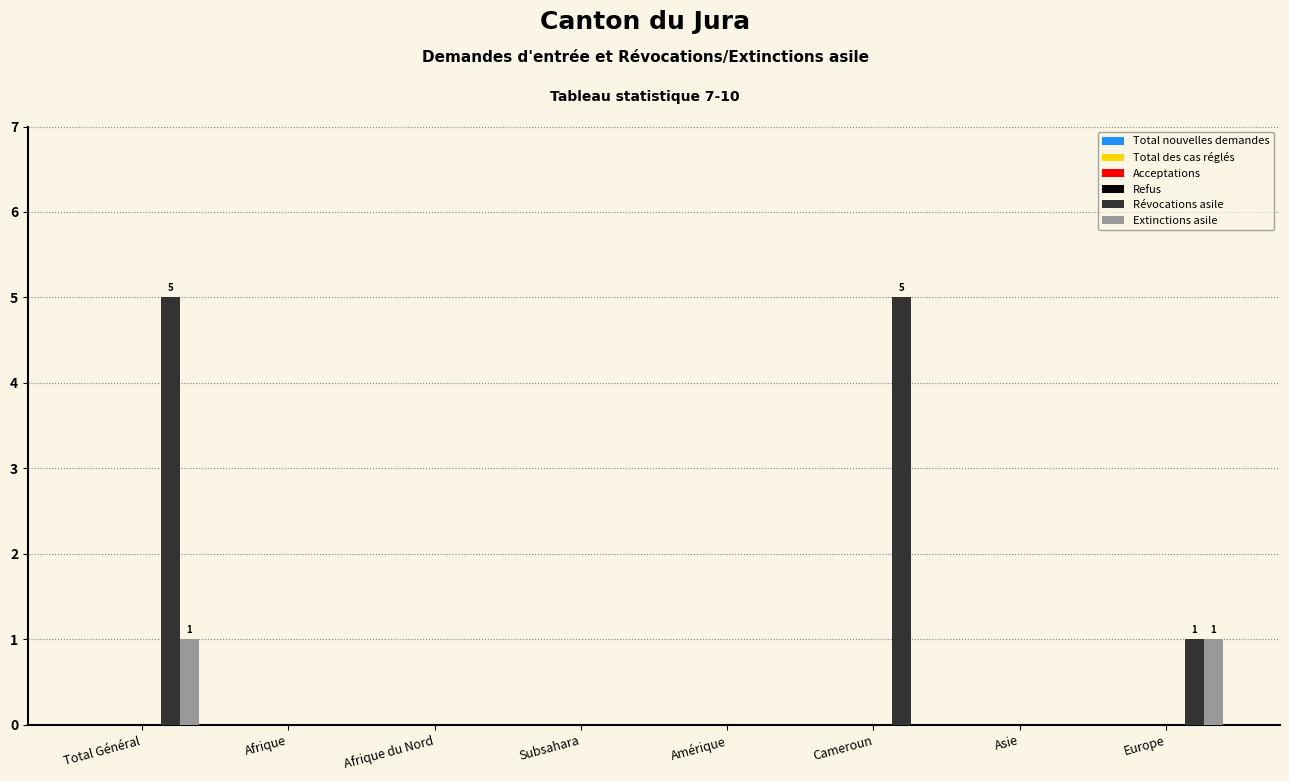

Are the bars grouped side by side (vs. stacked)?

Yes